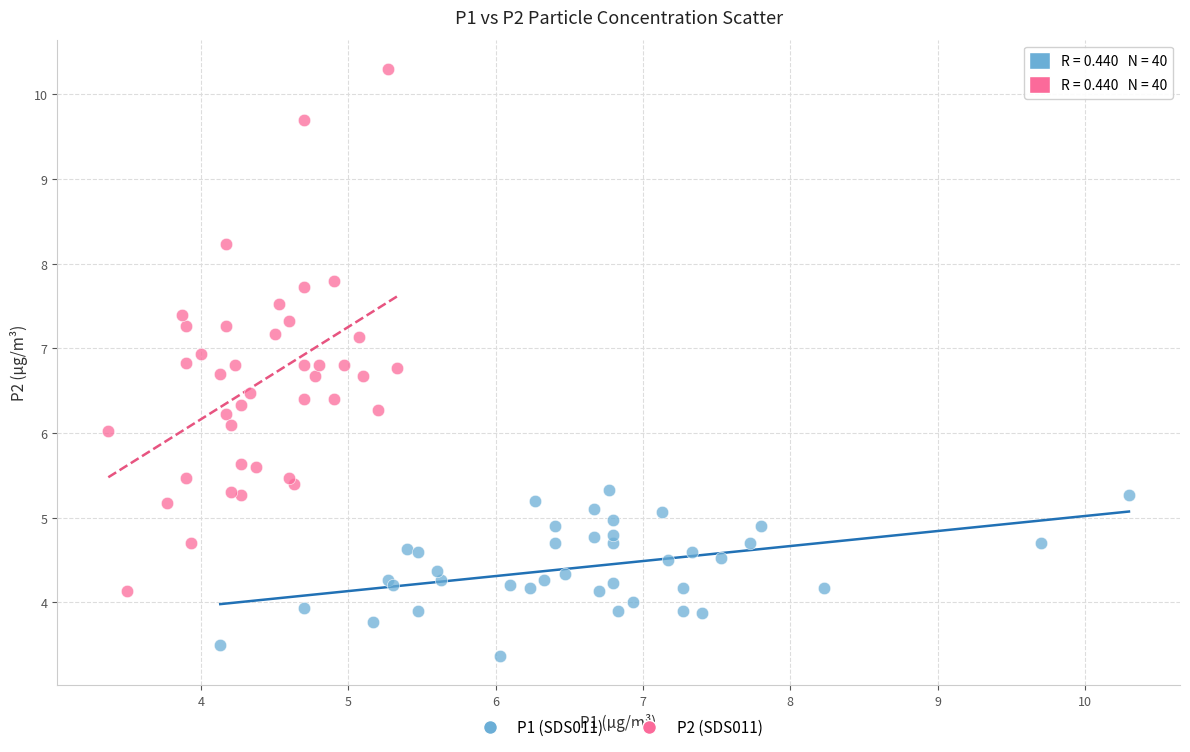

Which series contains the lowest Y value?

P1 (SDS011)